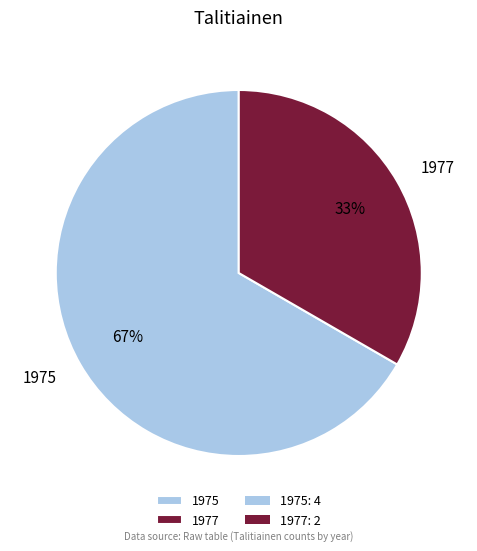

The 1975 slice represents 54% of the pie. True or false?

False